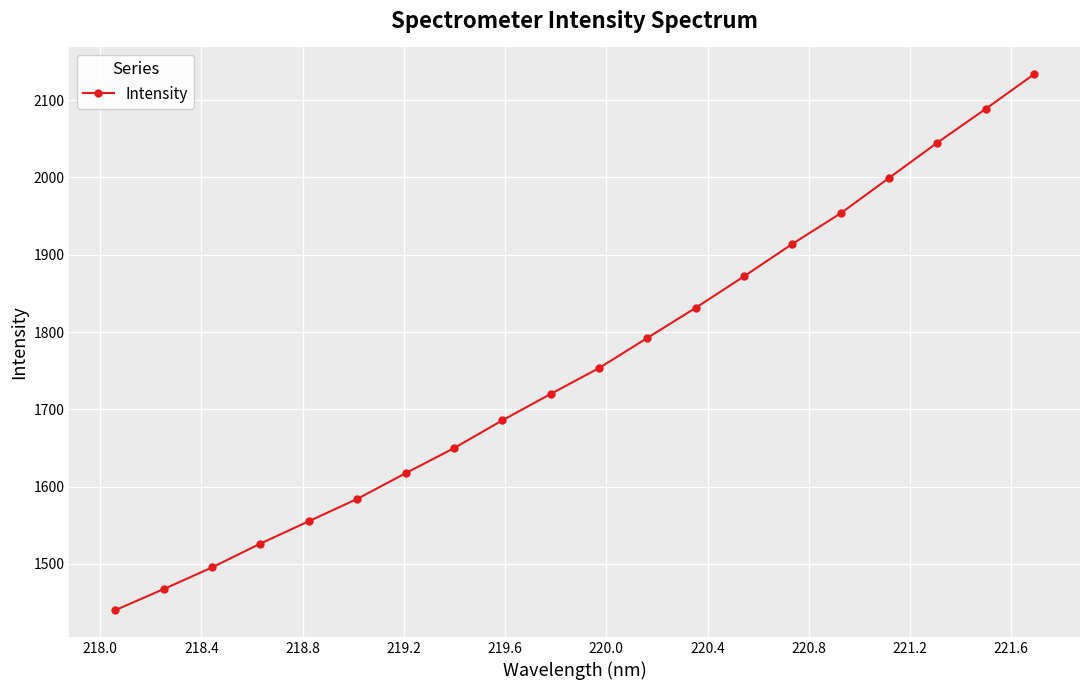

Reading right to left, list all the values displayed in this chart.

2133.6	2088.8	2045.1	1999.5	1953.8	1914.2	1872.2	1831.4	1792.5	1753.4	1720.0	1685.8	1649.8	1617.4	1584.2	1555.3	1526.4	1495.5	1467.5	1440.3